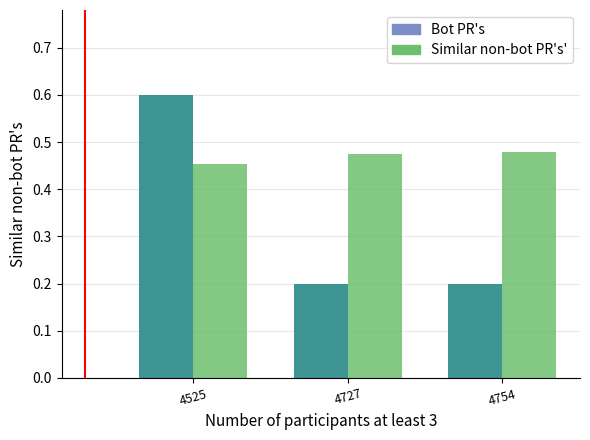

What is the value of the Bot PR's bar at the 3rd from the left?

0.2